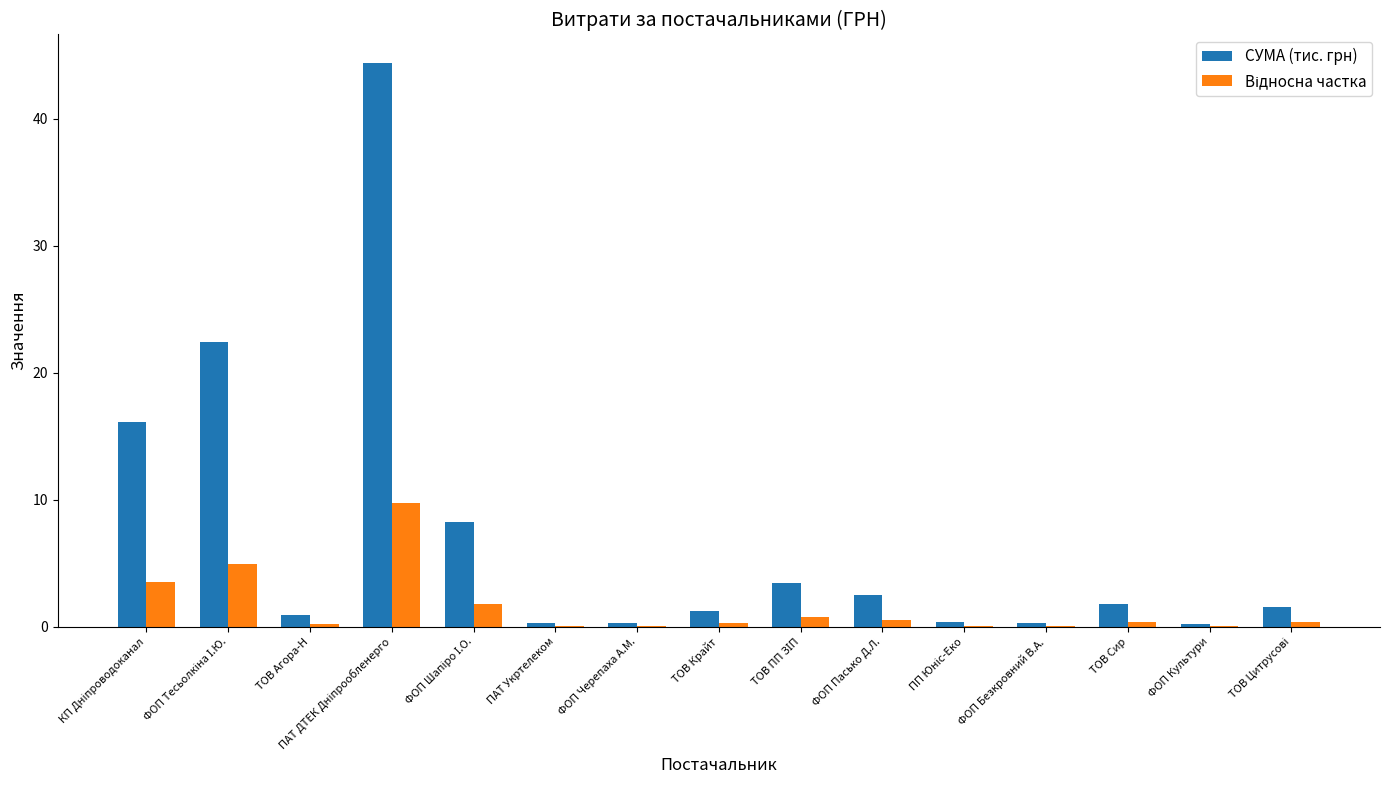

What is the maximum value shown in the chart?

44.4